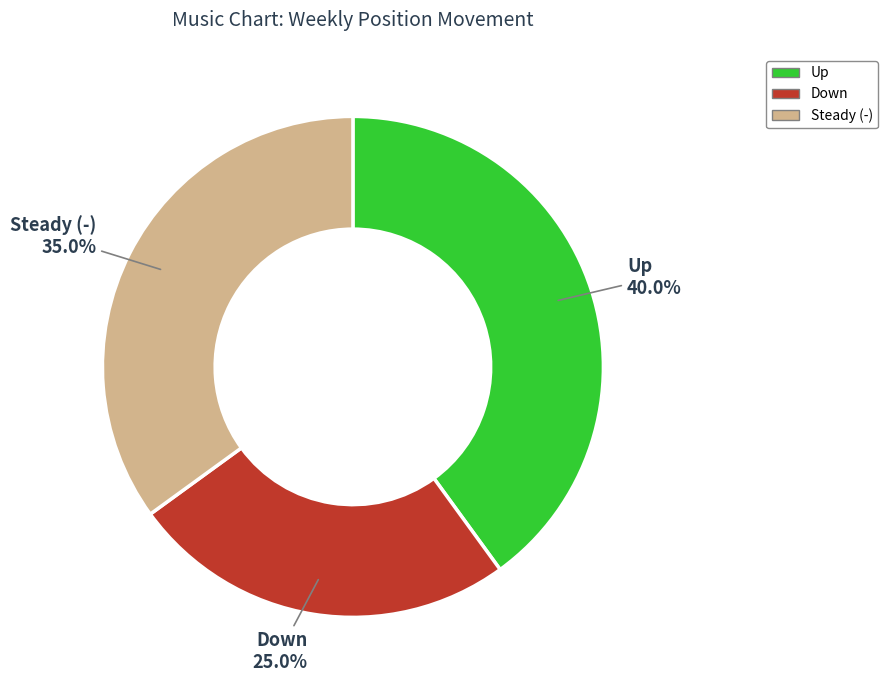

Is there any slice that represents more than half of the pie?

No